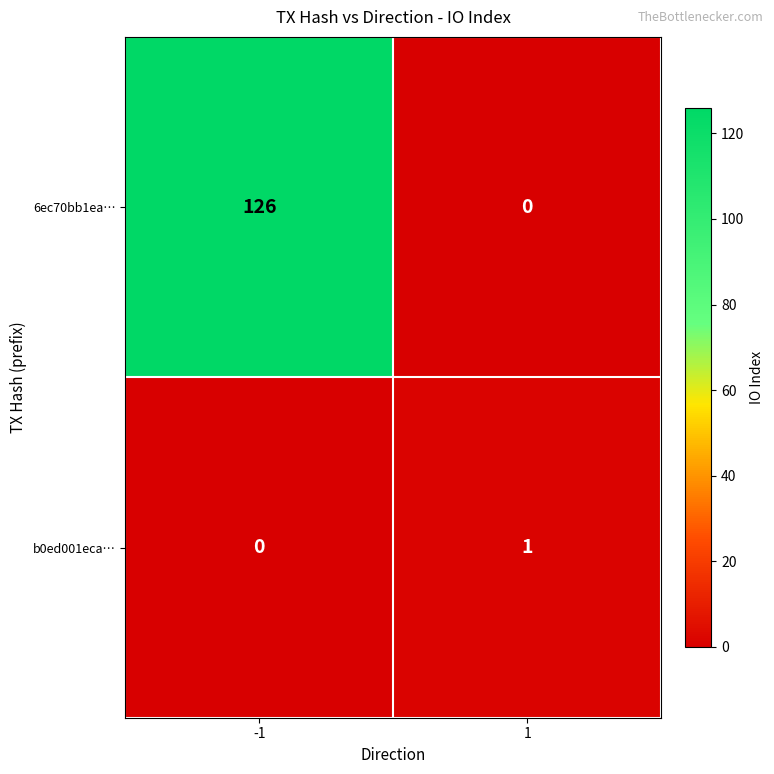

True or false: b0ed001eca… has a value of 0 at -1.

True